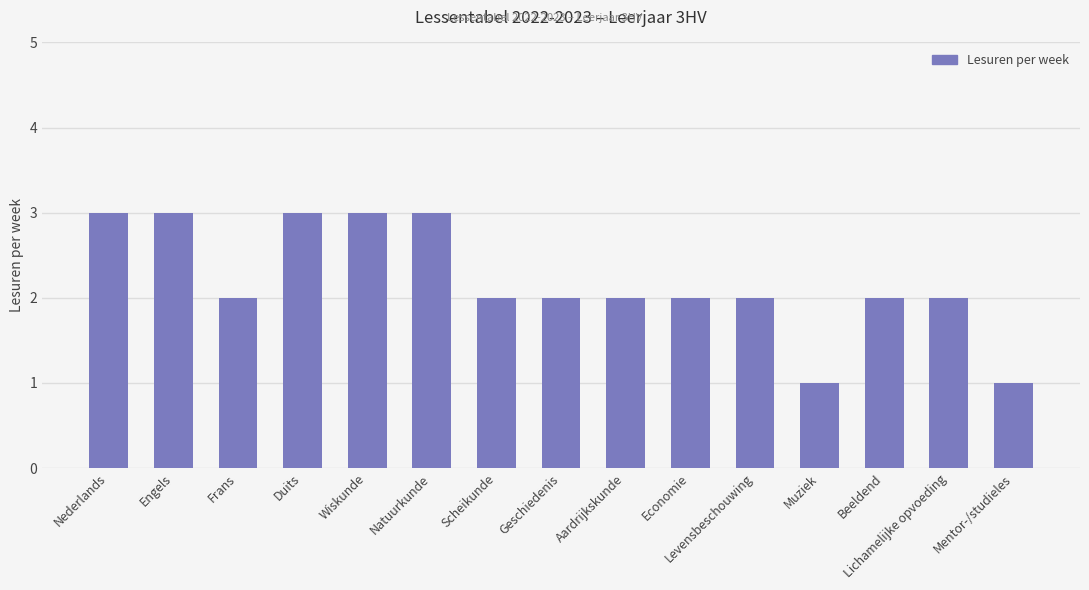

The chart shows a value of 3 at Nederlands. True or false?

True